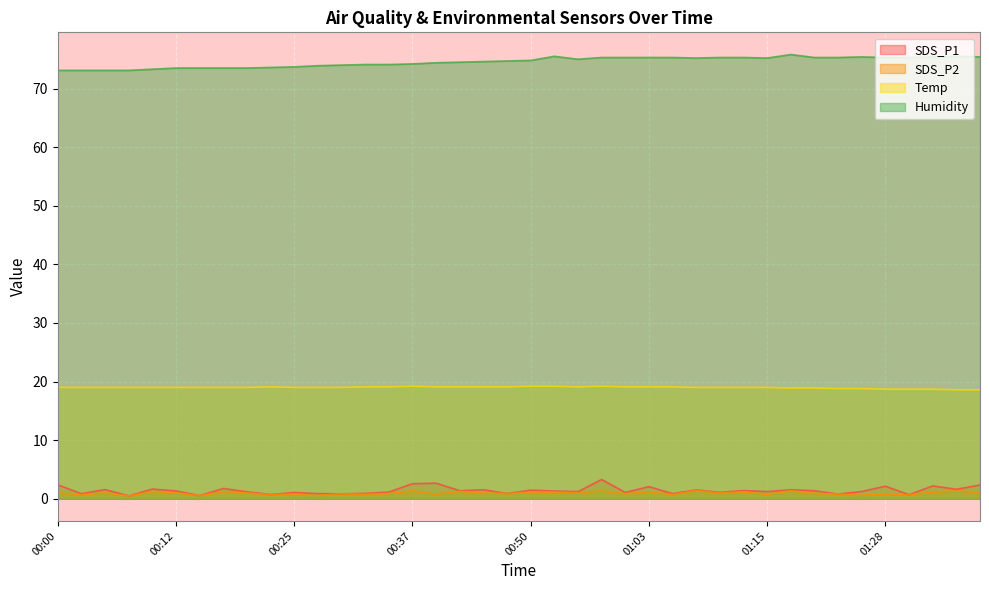

Does the chart display data point markers on the line(s)?

No